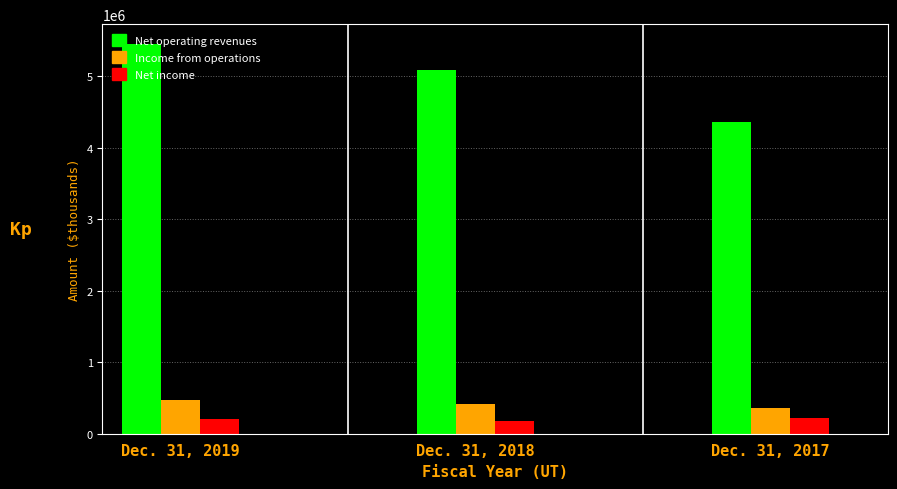

What is the difference between the highest and lowest values at Dec. 31, 2017?

4144600